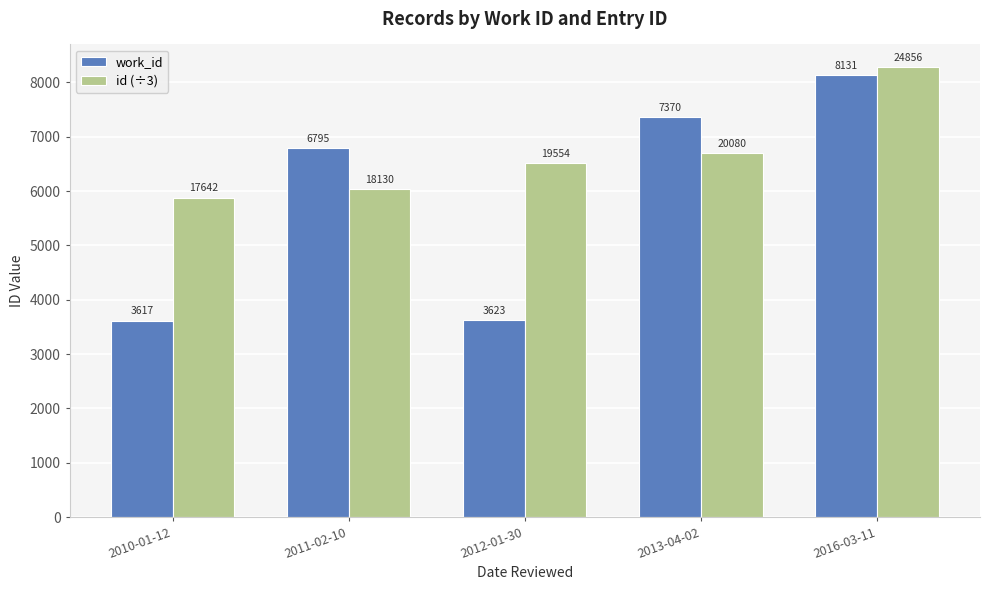

Which series changed the most between 2010-01-12 and 2012-01-30?

id (÷3)